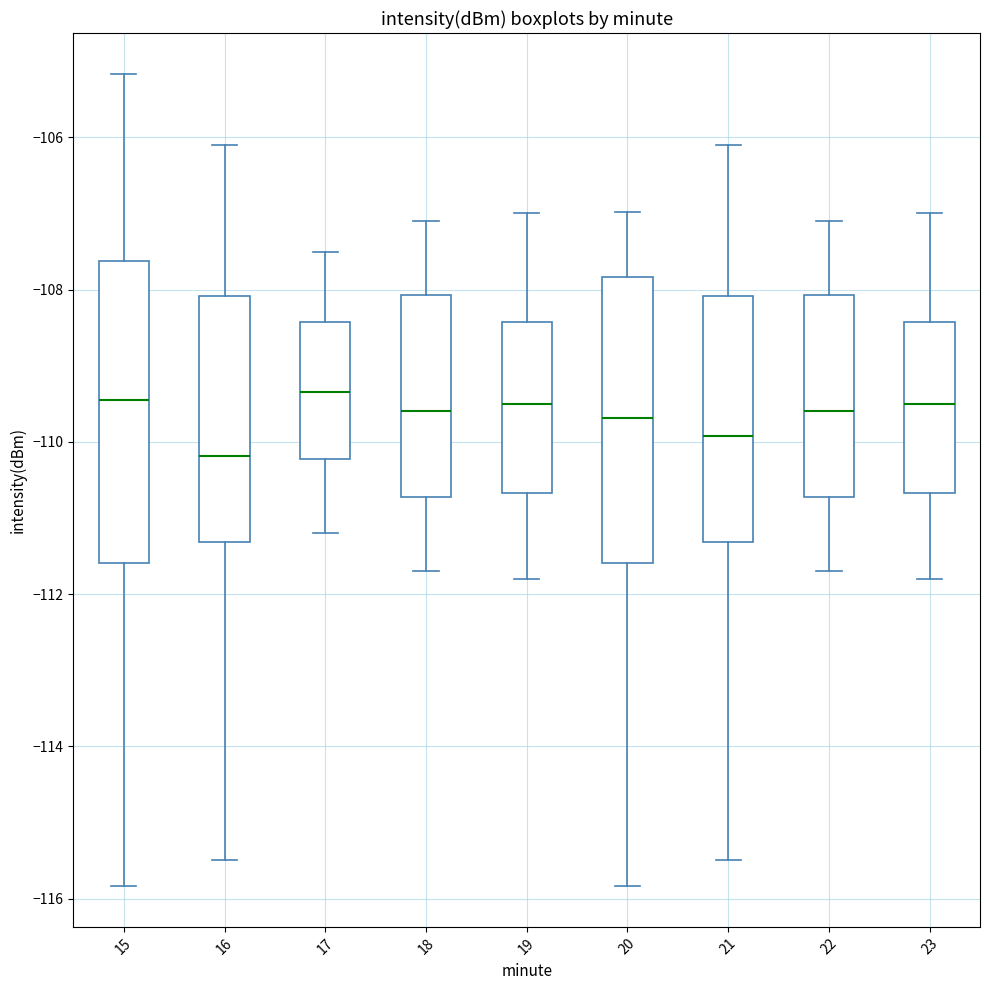

Reading left to right, transcribe this box plot: for each box, give where its median line is, the range the box spans, and where its two whiskers end, as read against the y-axis. The values are not printed on the chart, so give them approximately, as read against the axis.

15: median -109.4, box -111.6 to -107.6, whiskers -115.8 to -105.2
16: median -110.2, box -111.4 to -108.0, whiskers -115.4 to -106.0
17: median -109.4, box -110.2 to -108.4, whiskers -111.2 to -107.4
18: median -109.6, box -110.8 to -108.0, whiskers -111.6 to -107.0
19: median -109.4, box -110.6 to -108.4, whiskers -111.8 to -107.0
20: median -109.6, box -111.6 to -107.8, whiskers -115.8 to -107.0
21: median -110.0, box -111.4 to -108.0, whiskers -115.4 to -106.0
22: median -109.6, box -110.8 to -108.0, whiskers -111.6 to -107.0
23: median -109.4, box -110.6 to -108.4, whiskers -111.8 to -107.0